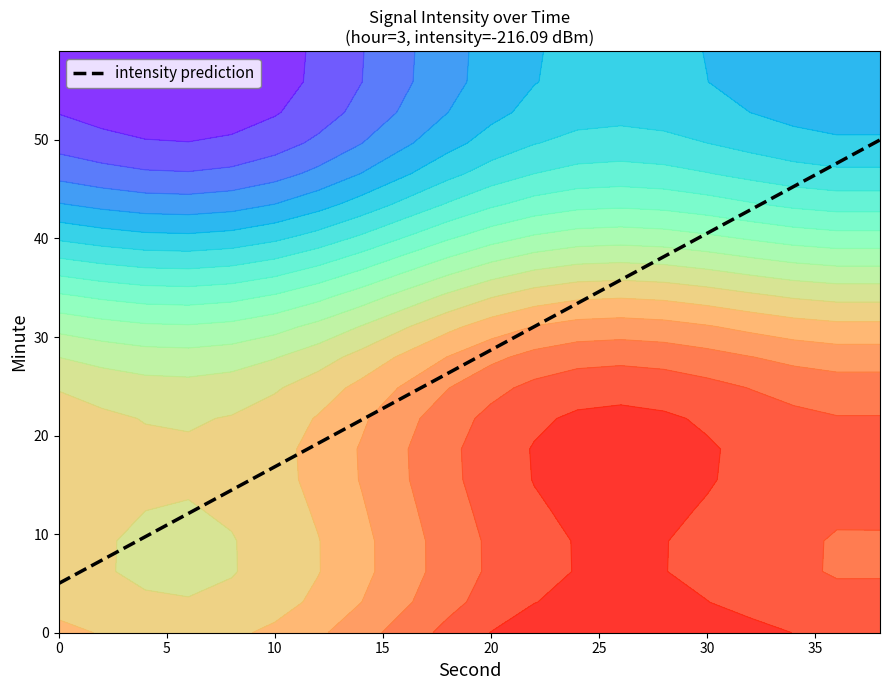

Reading left to right, extract all data points from this chart.

5.0	7.4	9.7	12.1	14.5	16.8	19.2	21.6	23.9	26.3	28.7	31.1	33.4	35.8	38.2	40.5	42.9	45.3	47.6	50.0